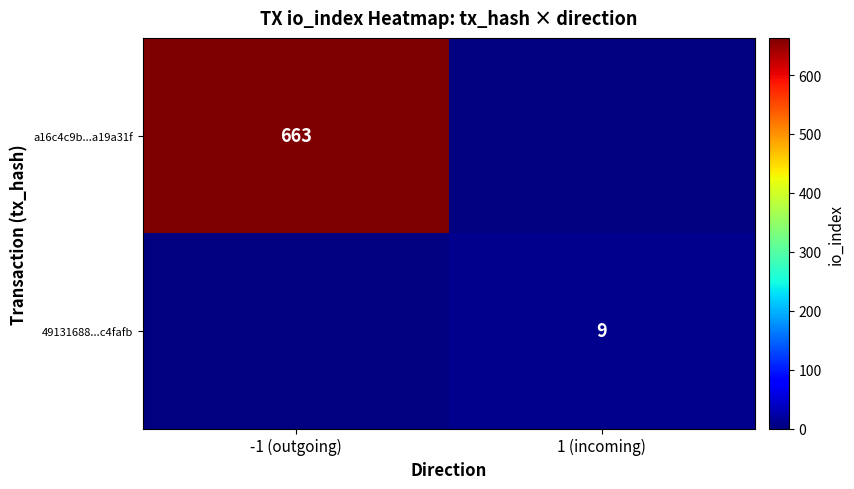

Is it true that 49131688...c4fafb equals 9 at 1 (incoming)?

True